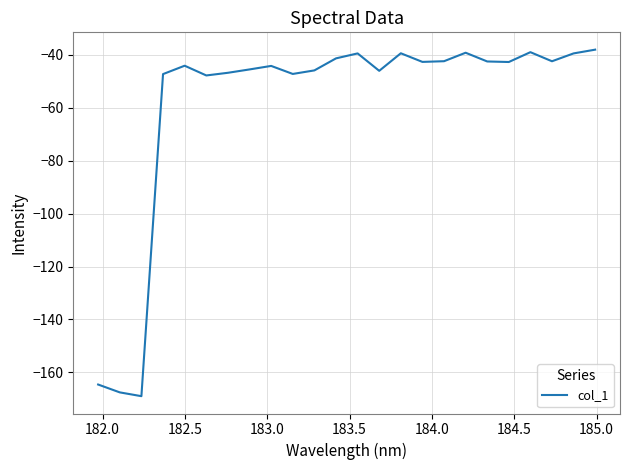

What is the difference between the maximum and minimum values?

131.0